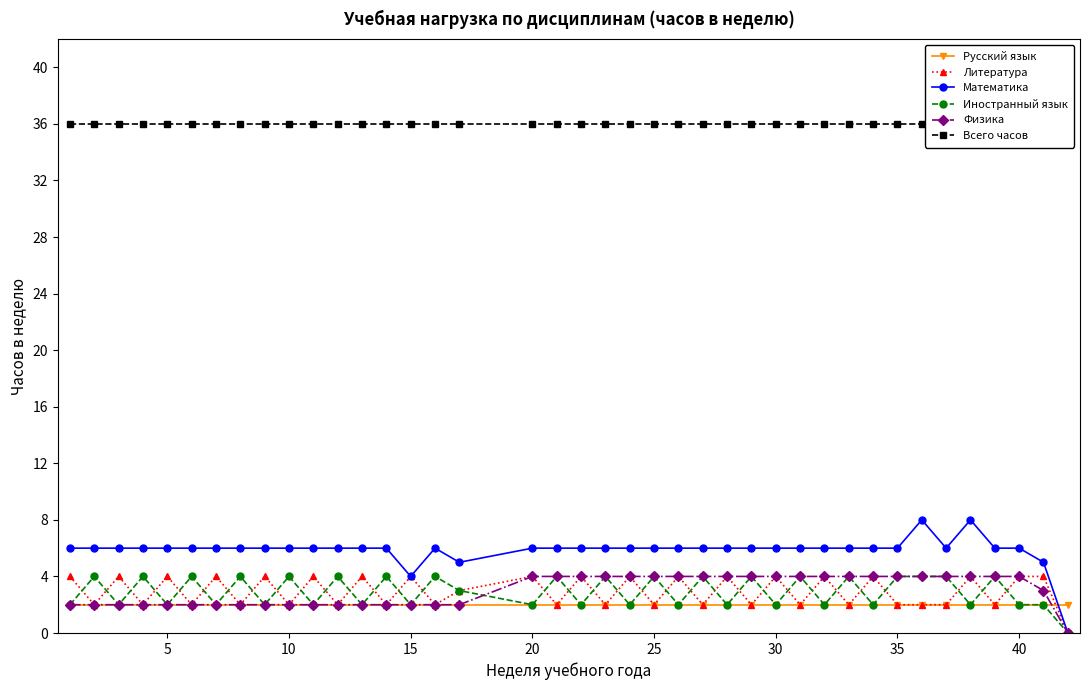

What is the difference between the maximum and minimum values in the Физика series?

4